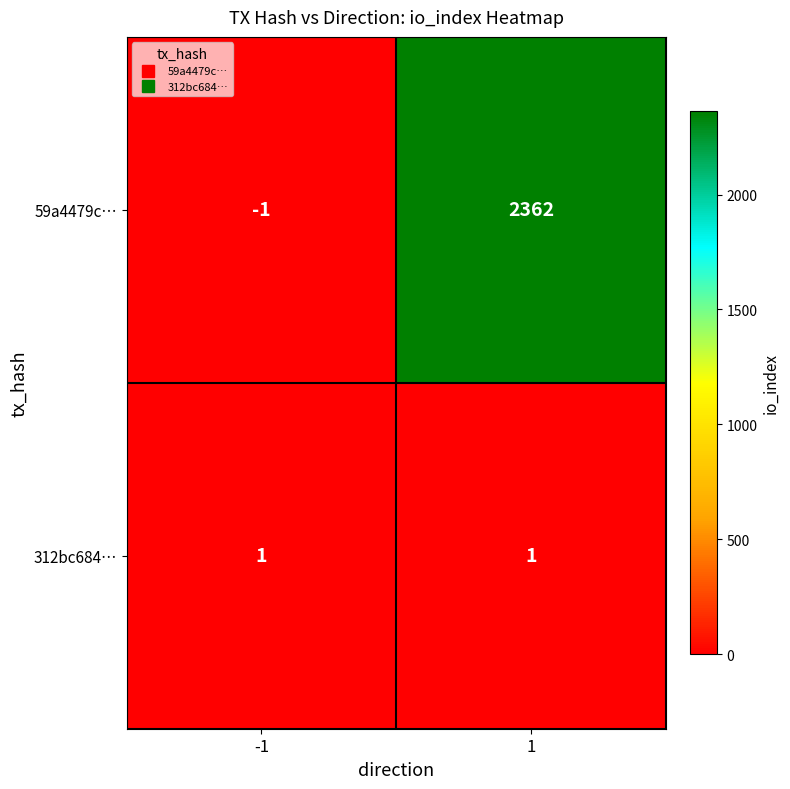

Which series has the largest total across all categories?

59a4479c…